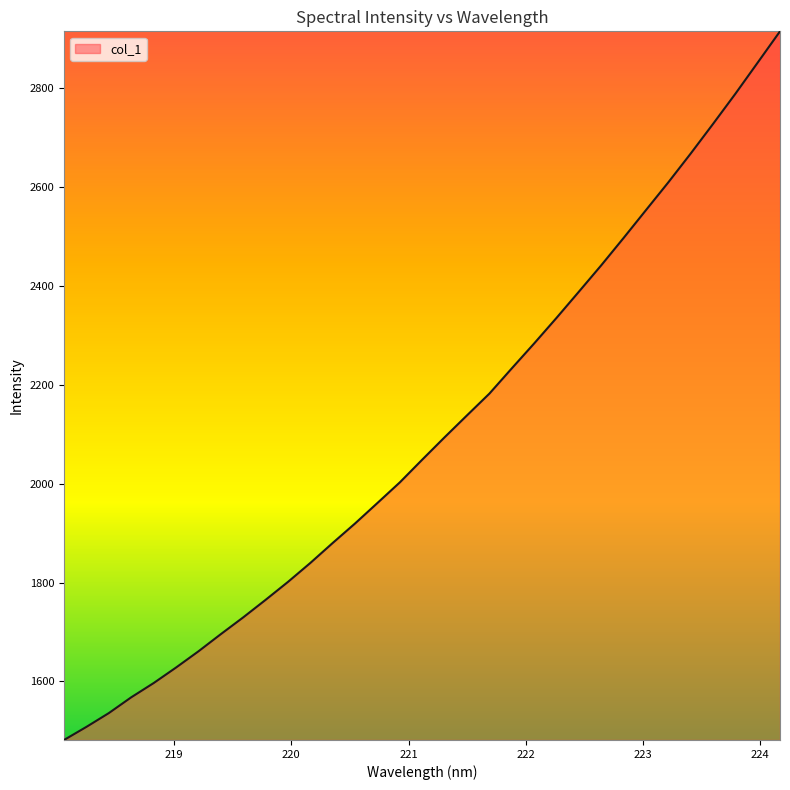

What is the greatest value displayed?

2915.2